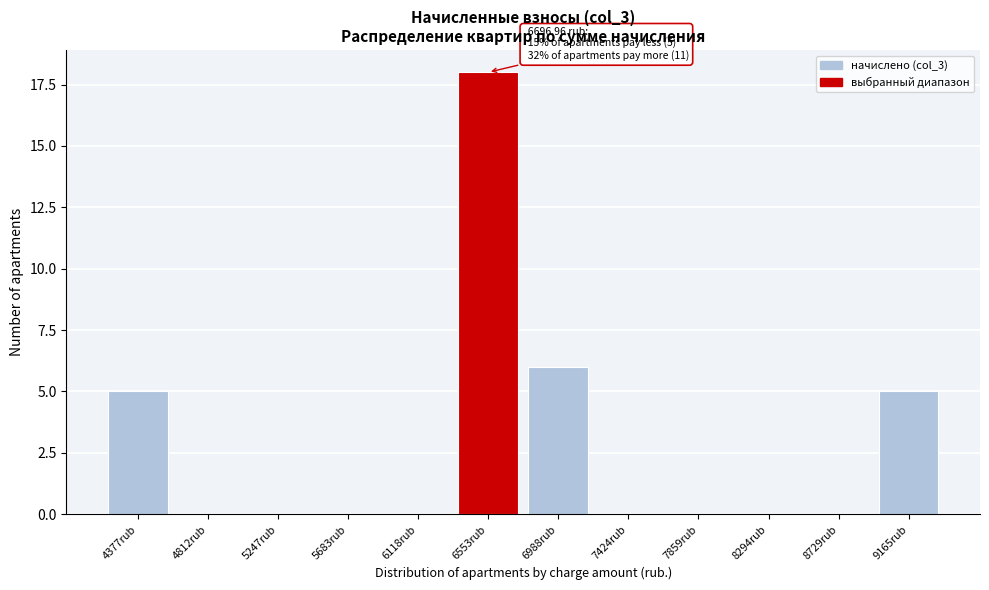

Reading left to right, what are all the values shown in this chart?

4377rub=5	4812rub=0	5247rub=0	5683rub=0	6118rub=0	6553rub=18	6988rub=6	7424rub=0	7859rub=0	8294rub=0	8729rub=0	9165rub=5